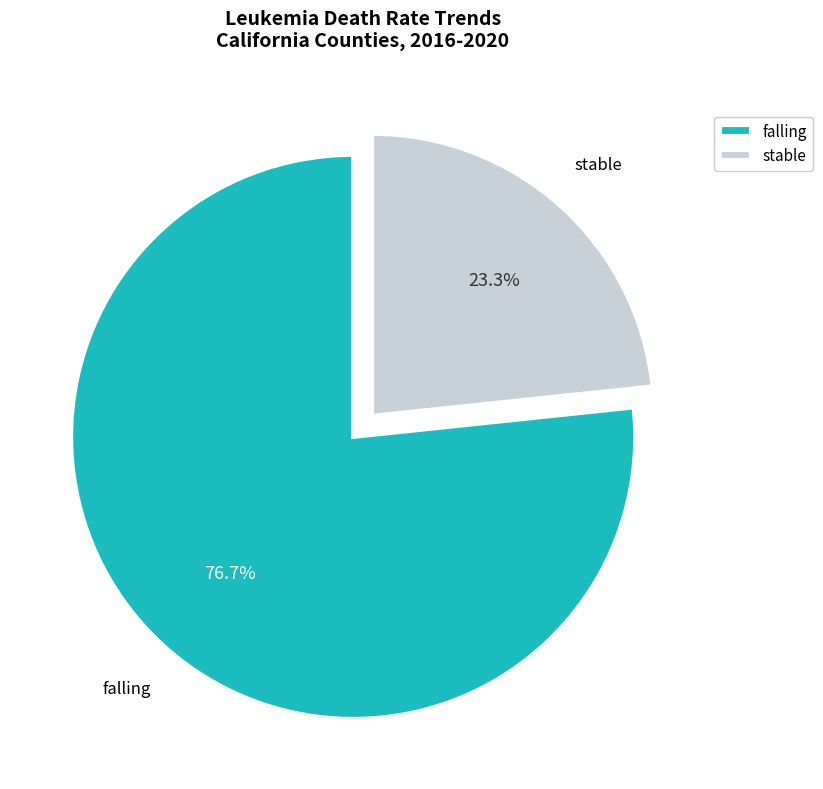

Approximately how many times larger is the value at stable compared to falling?

0.3